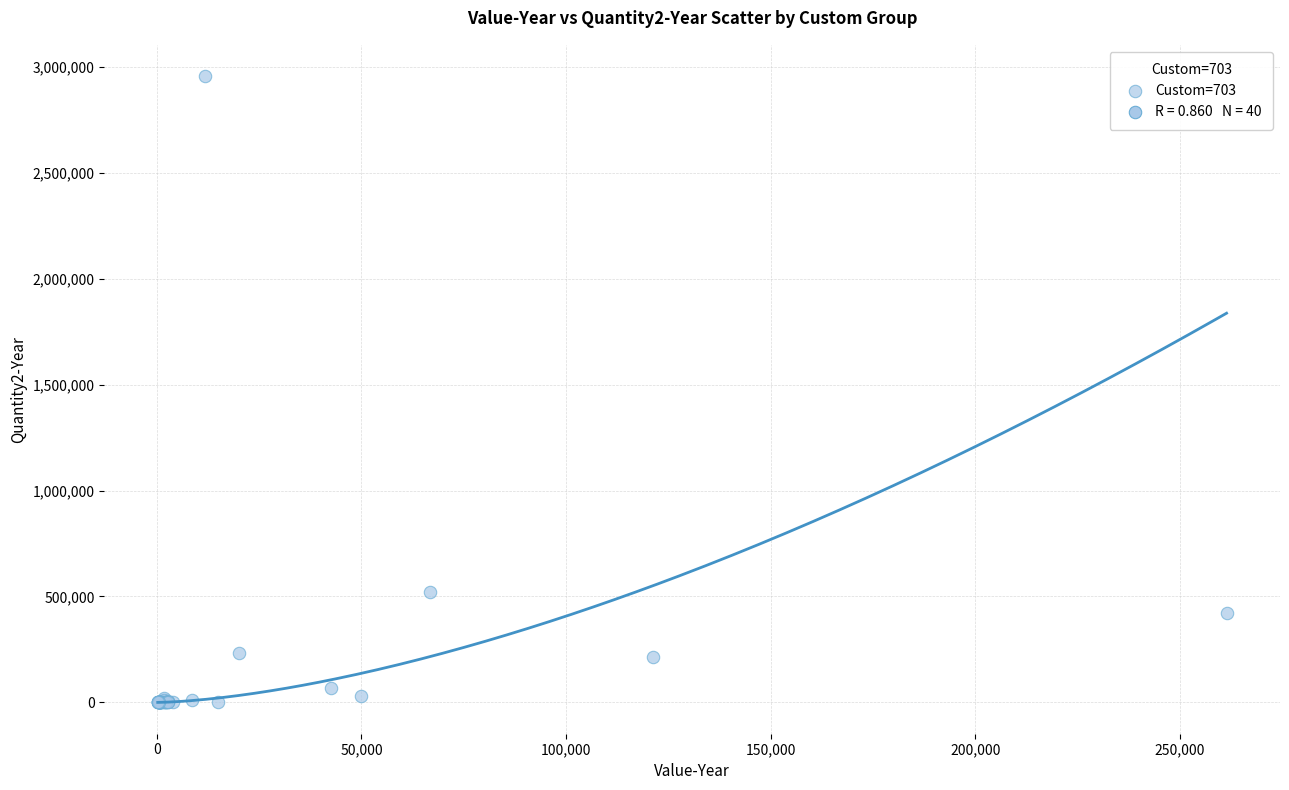

What Y value in the scatter plot is closest to 1478152?

521700